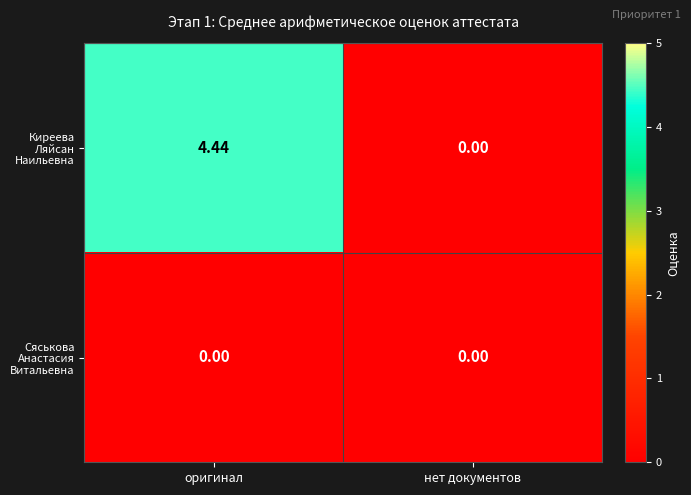

Which label corresponds to the largest value in the chart?

оригинал